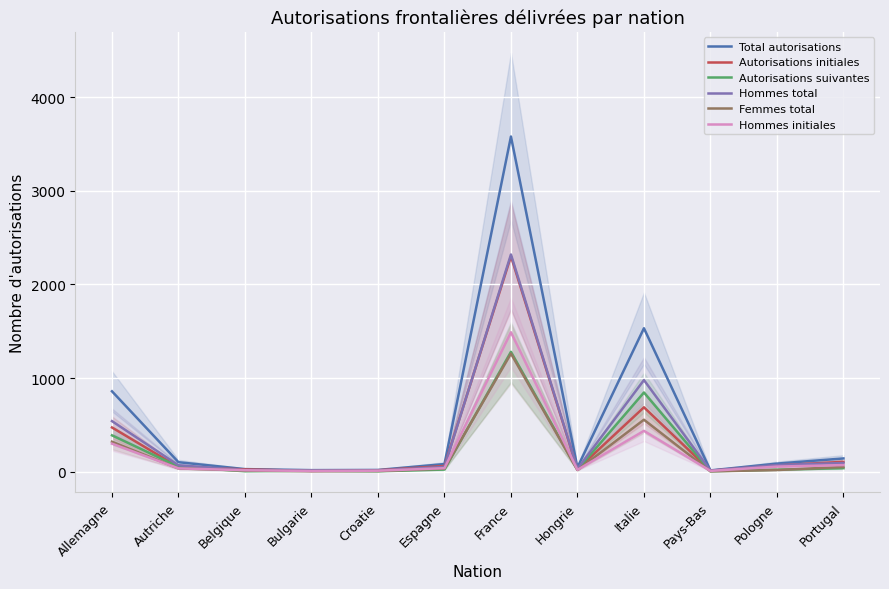

At Italie, list the series in order from largest to smallest.

Total autorisations, Hommes total, Autorisations suivantes, Autorisations initiales, Femmes total, Hommes initiales